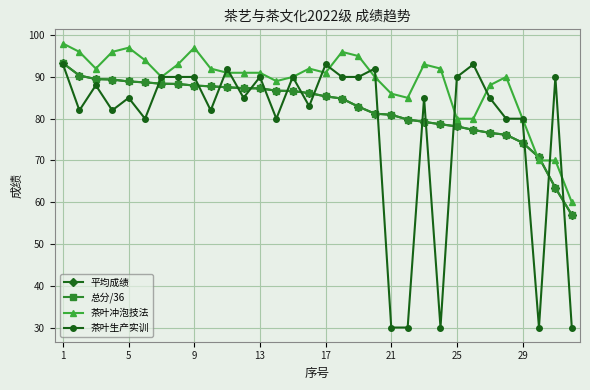

What is the value of the 总分/36 point at the 30th from the left?

70.8